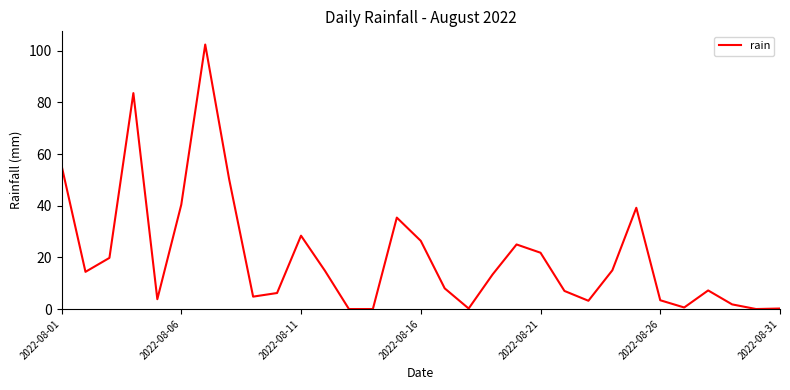

What is the maximum value shown in the chart?

102.4